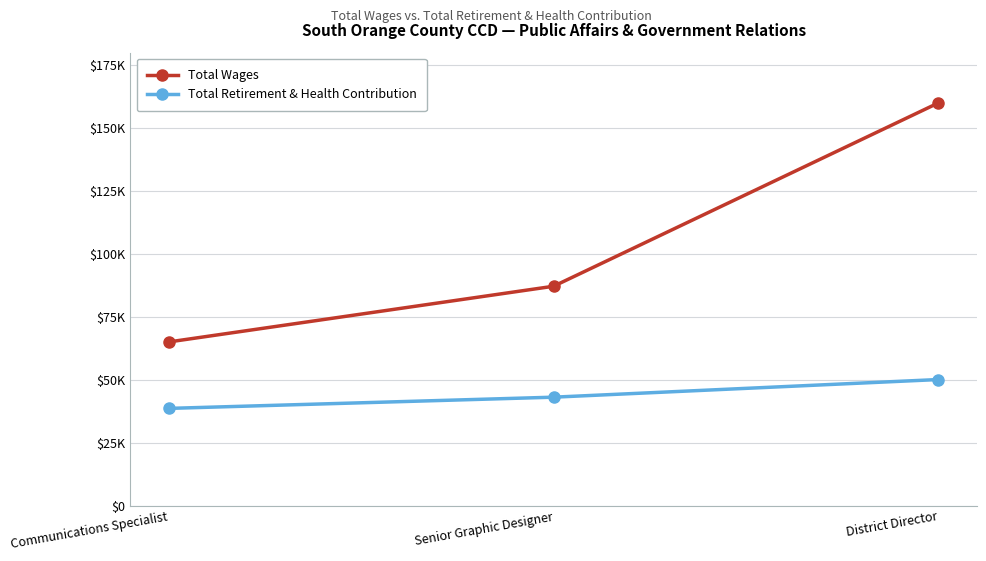

Rank the series by their average value, from lowest to highest.

Total Retirement & Health Contribution, Total Wages